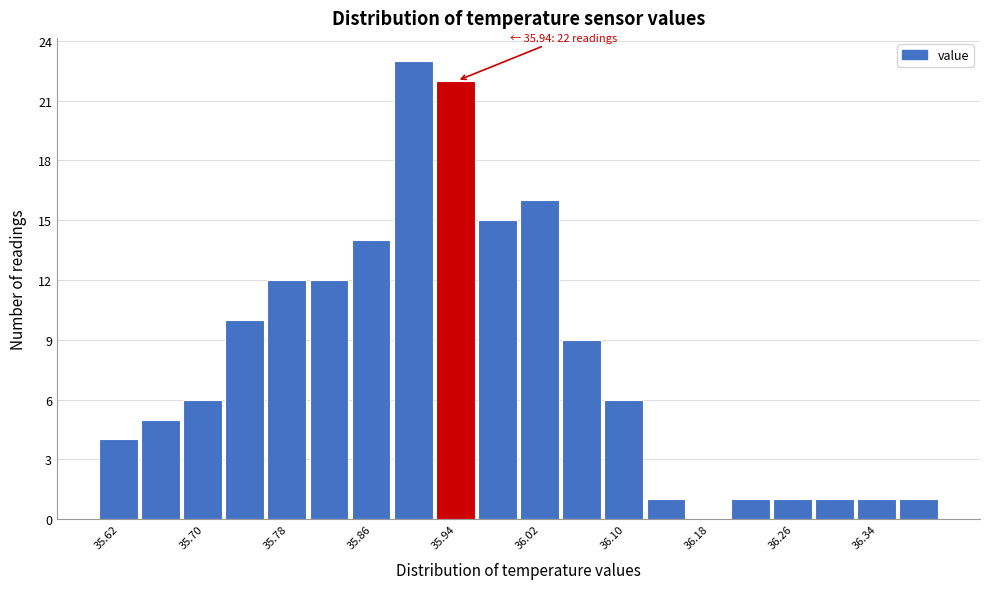

Over which range of the x-axis is the bar tallest?

35.88 to 35.92